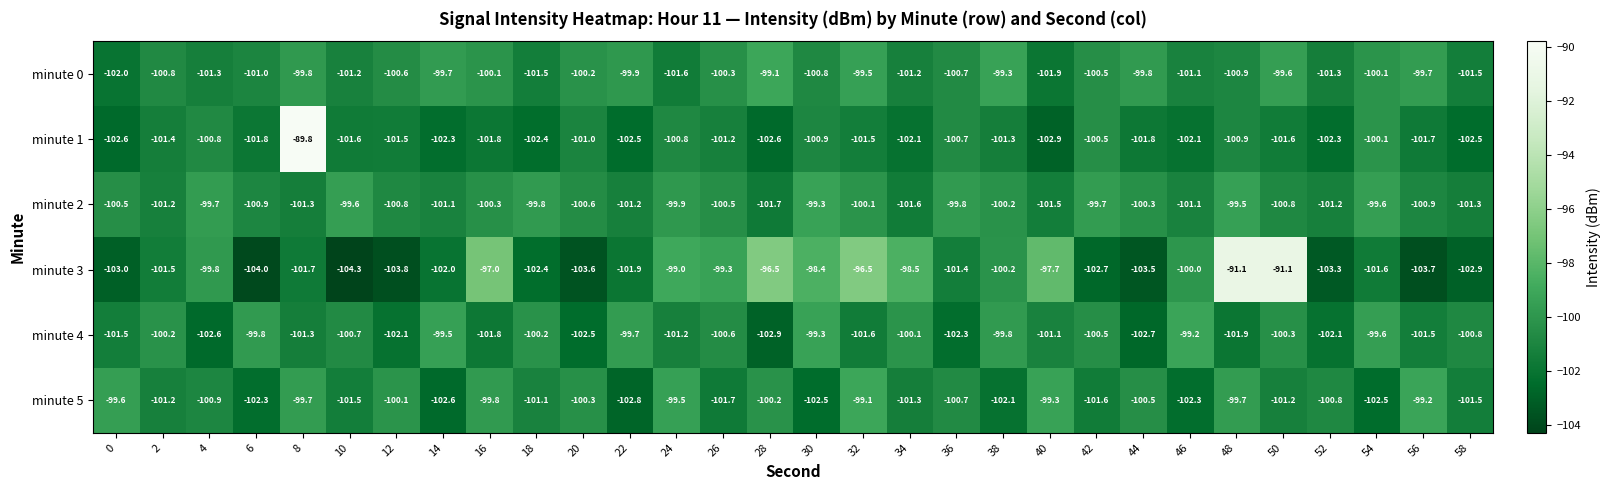

What is the difference between the second highest and second lowest values in the minute 0 series?

2.6